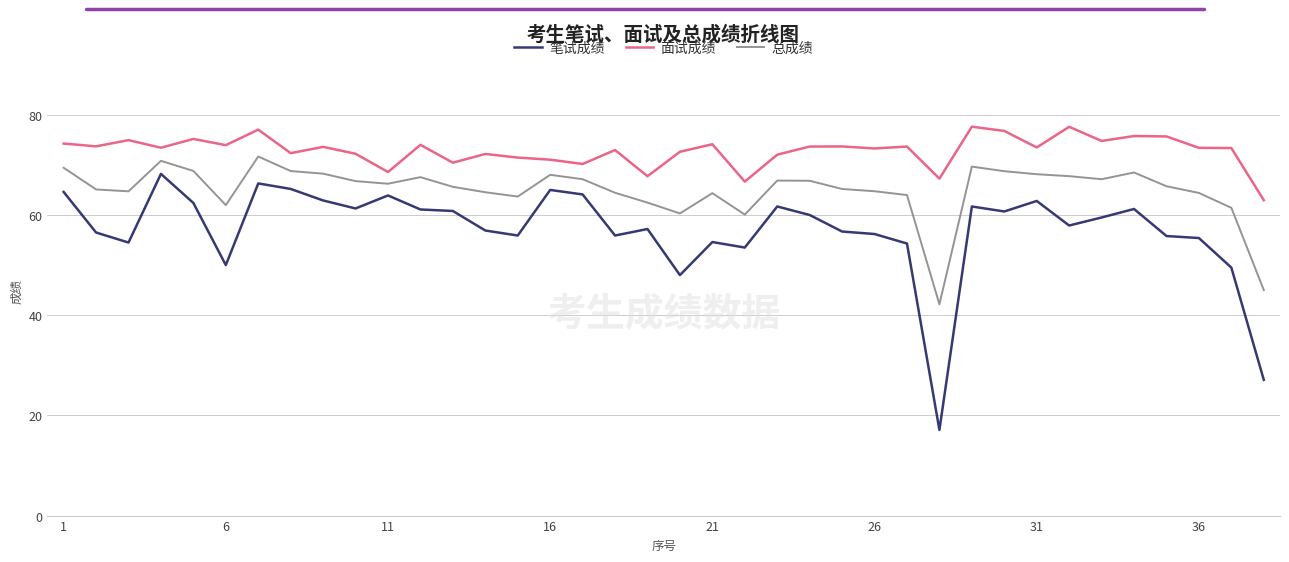

What is the maximum value for 总成绩?

71.7